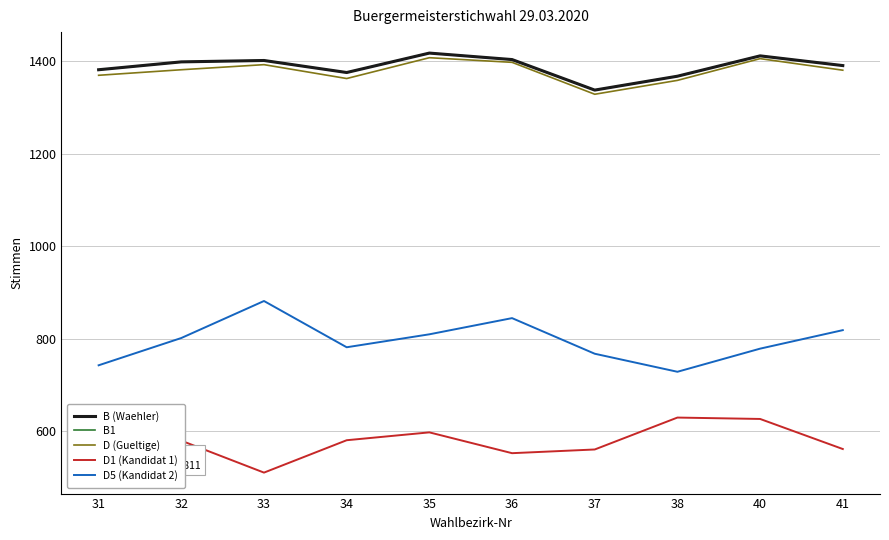

How many lines are shown in the chart?

5